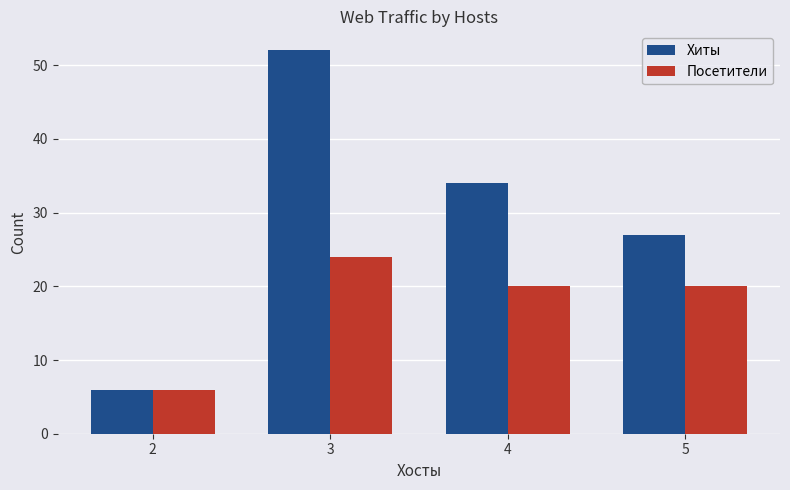

Reading right to left, transcribe all the data shown in this chart.

Хиты: 5=27	4=34	3=52	2=6
Посетители: 5=20	4=20	3=24	2=6